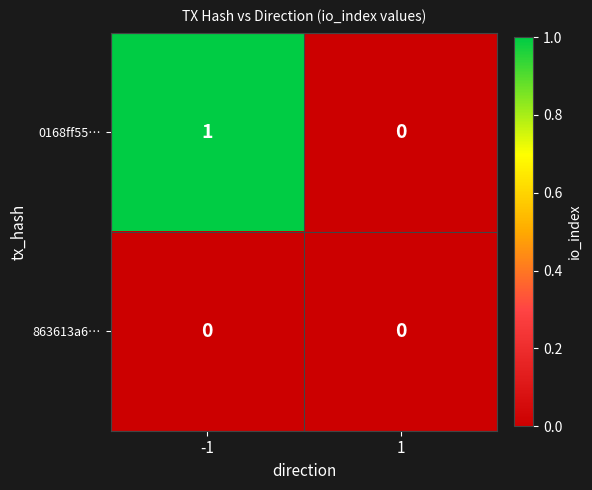

Count the number of data series in this chart.

2